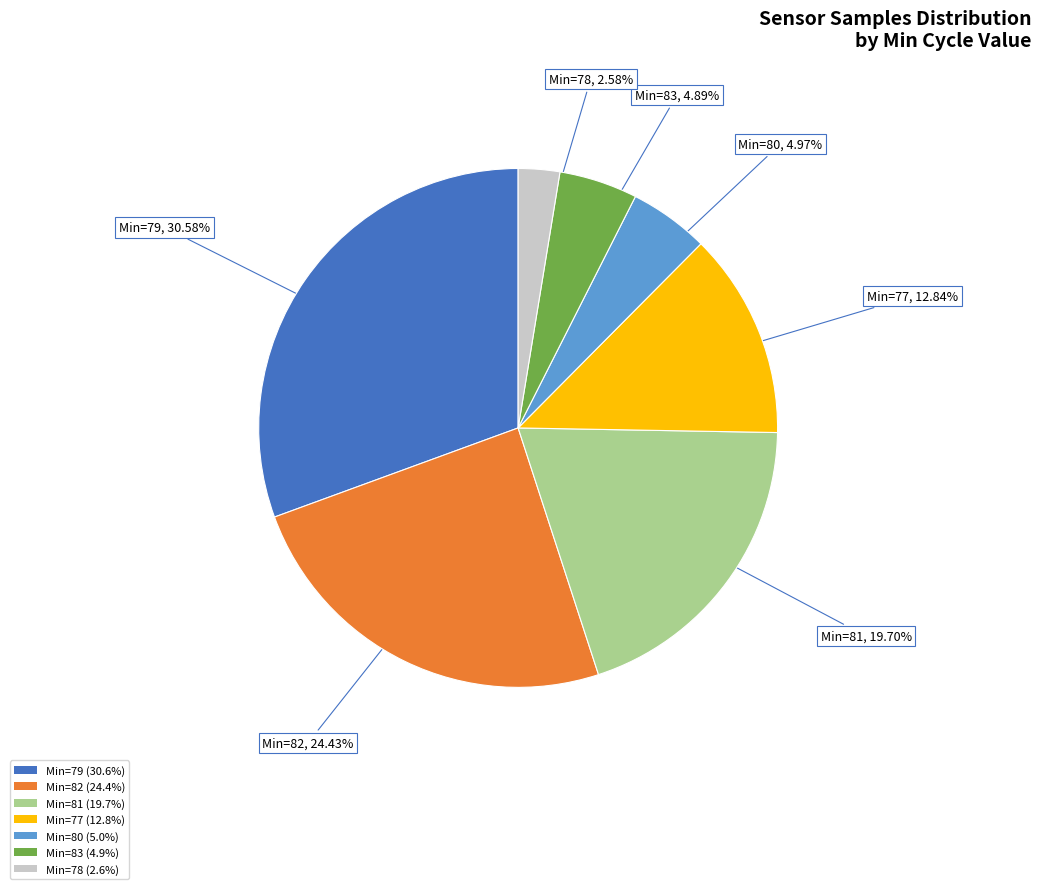

Approximately how many times larger is the value at Min=83 (4.9%) compared to Min=77 (12.8%)?

0.4